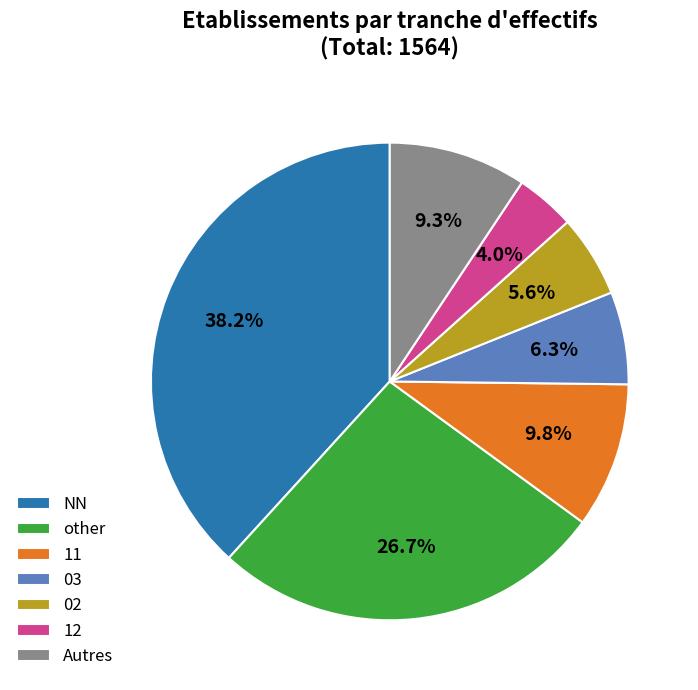

What is the smallest slice in the pie chart?

12